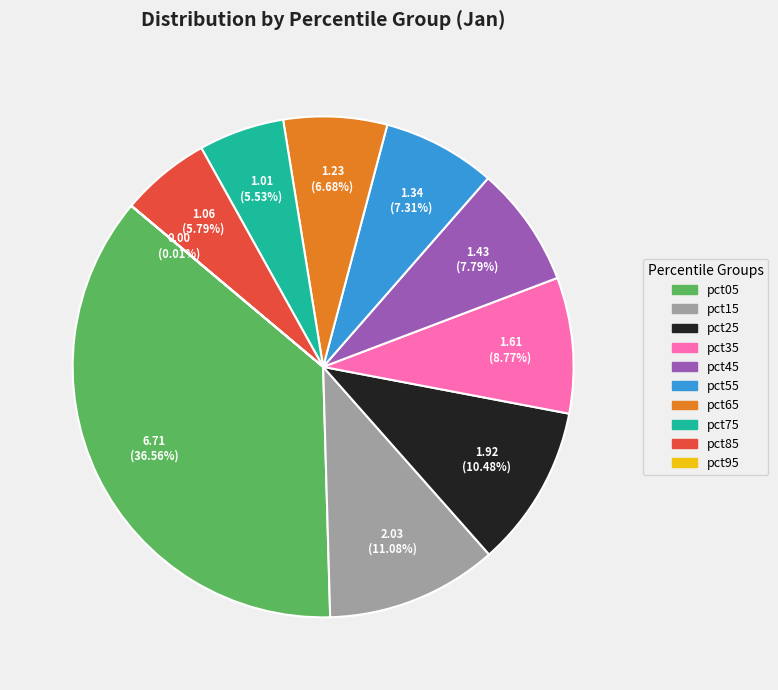

Do pct35 and pct65 together represent more than half of the pie?

No